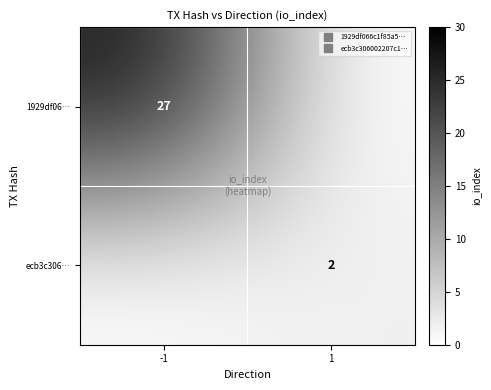

The ecb3c306… series shows 1 at -1. True or false?

False